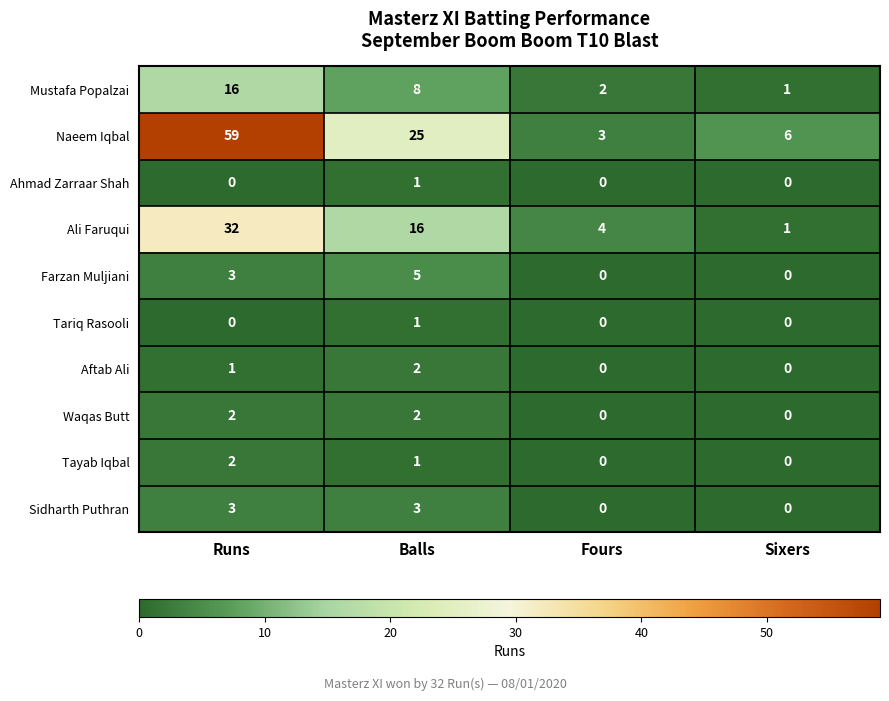

What is the sum of all Sidharth Puthran values?

6